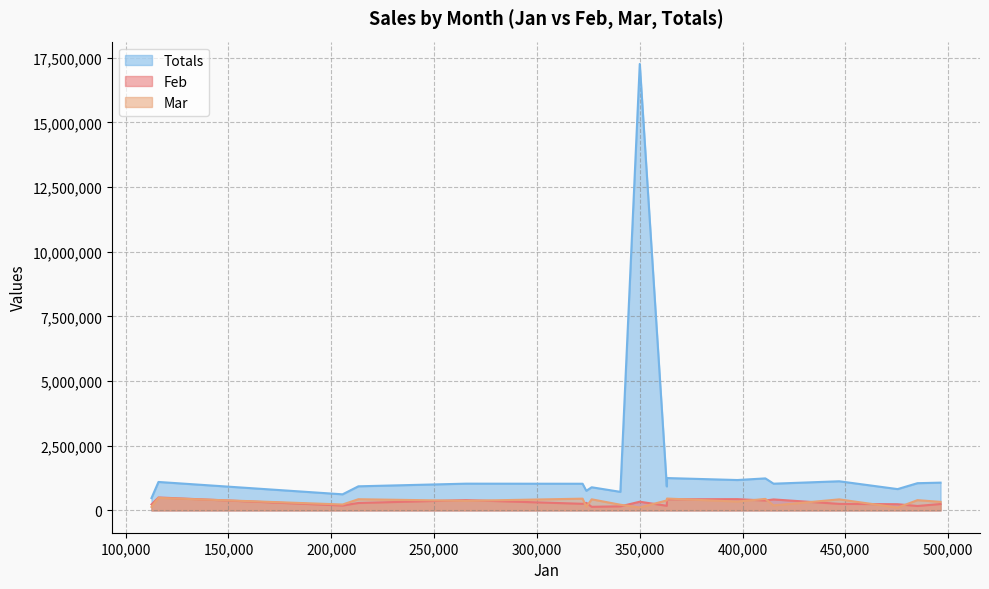

Which series changed the most between 1 and 10?

Totals